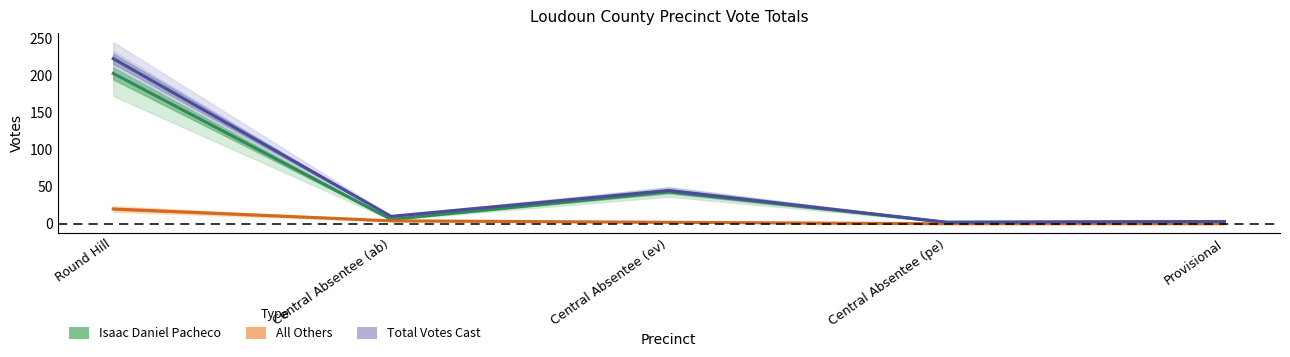

At Round Hill, list the series in order from smallest to largest.

All Others, Isaac Daniel Pacheco, Total Votes Cast